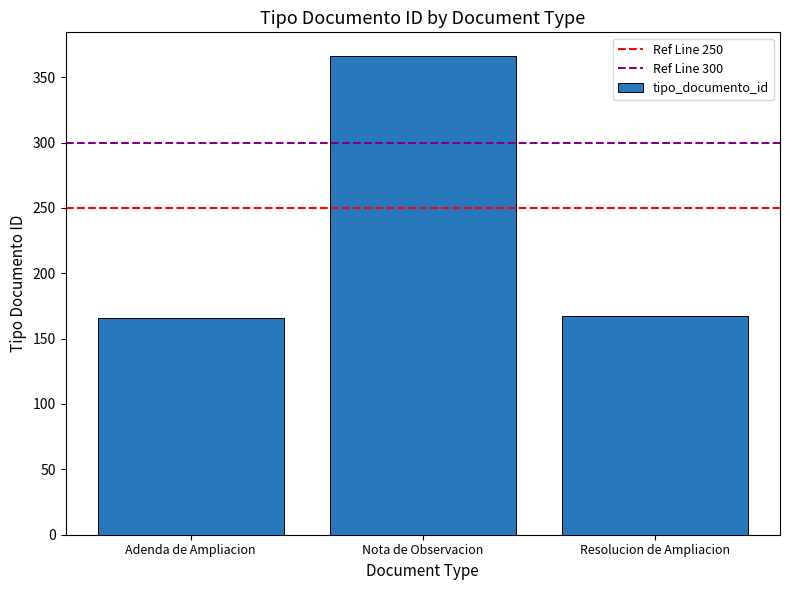

What is the difference between the second highest and minimum values?

1